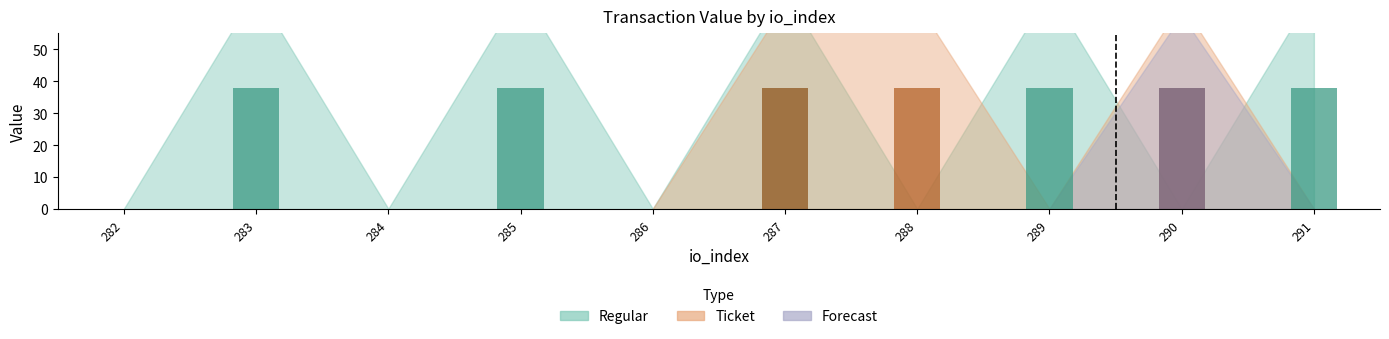

At which category does the chart reach its minimum across all series?

282